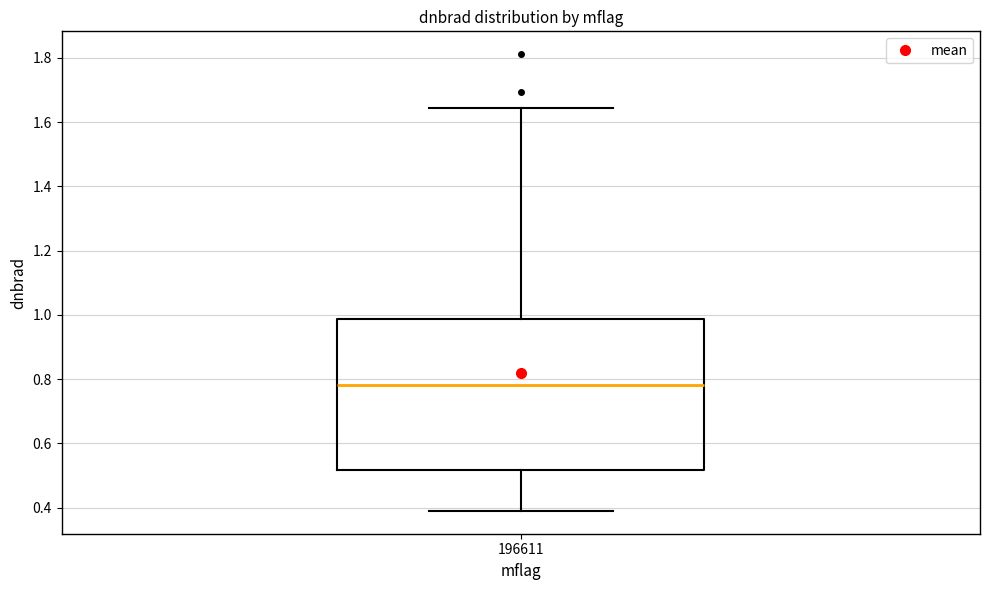

Transcribe this box plot: give where the median line is, the range the box spans, and where the two whiskers end, as read against the y-axis. The values are not printed on the chart, so give them approximately, as read against the axis.

median 0.78, box 0.52 to 0.98, whiskers 0.40 to 1.64